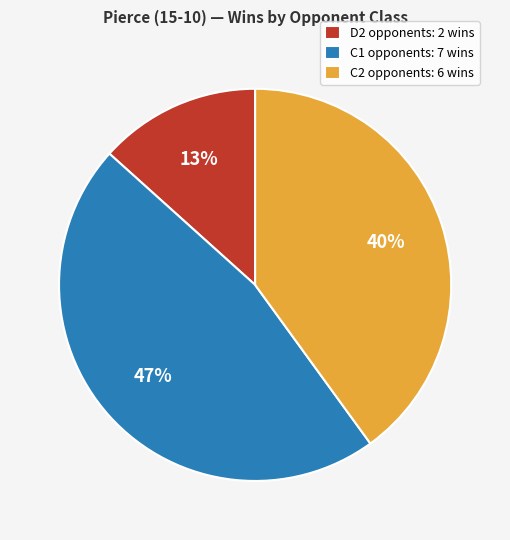

Is it true that C2 opponents: 6 wins is 40% of the pie?

True